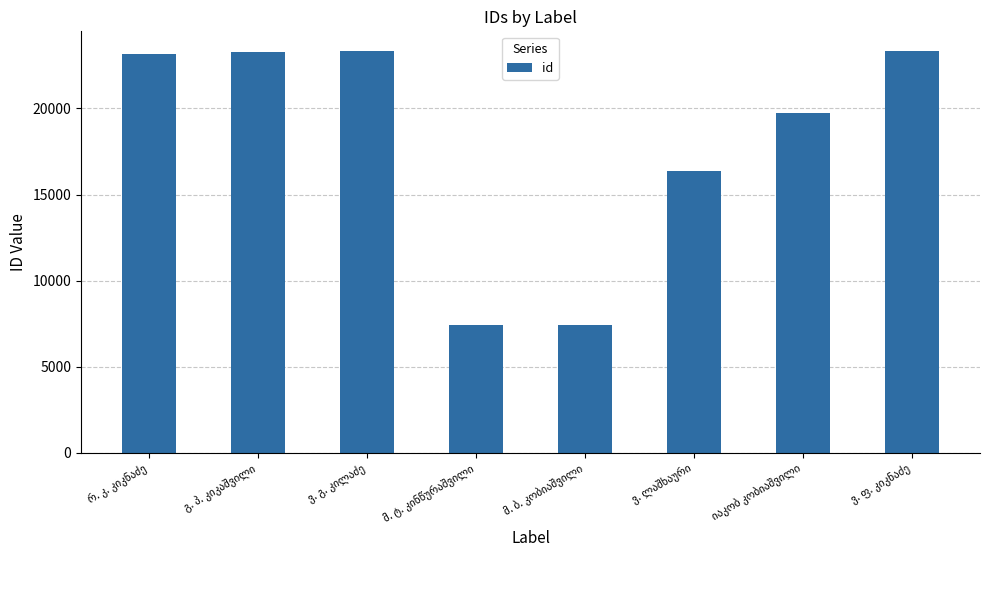

What is the smallest value displayed?

7419